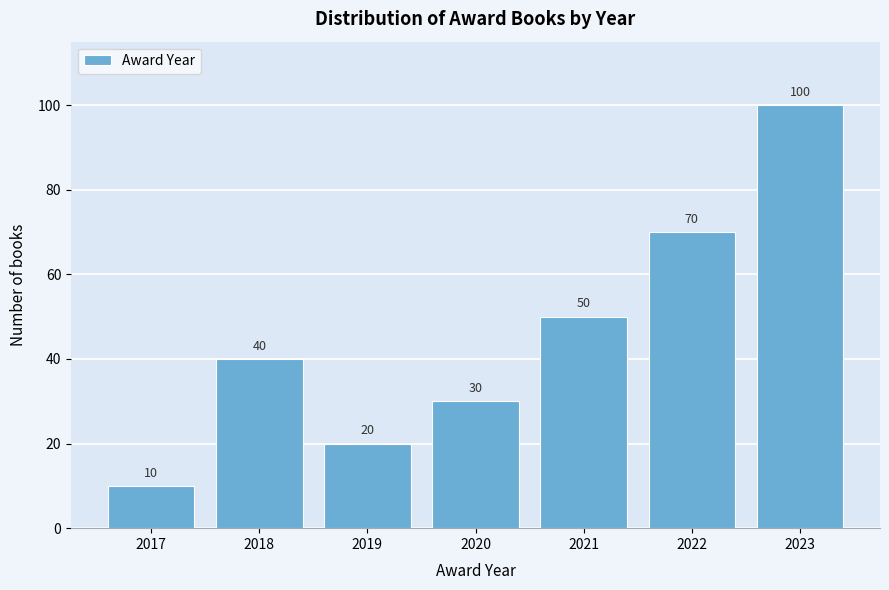

Reading right to left, transcribe all the data shown in this chart.

100	70	50	30	20	40	10